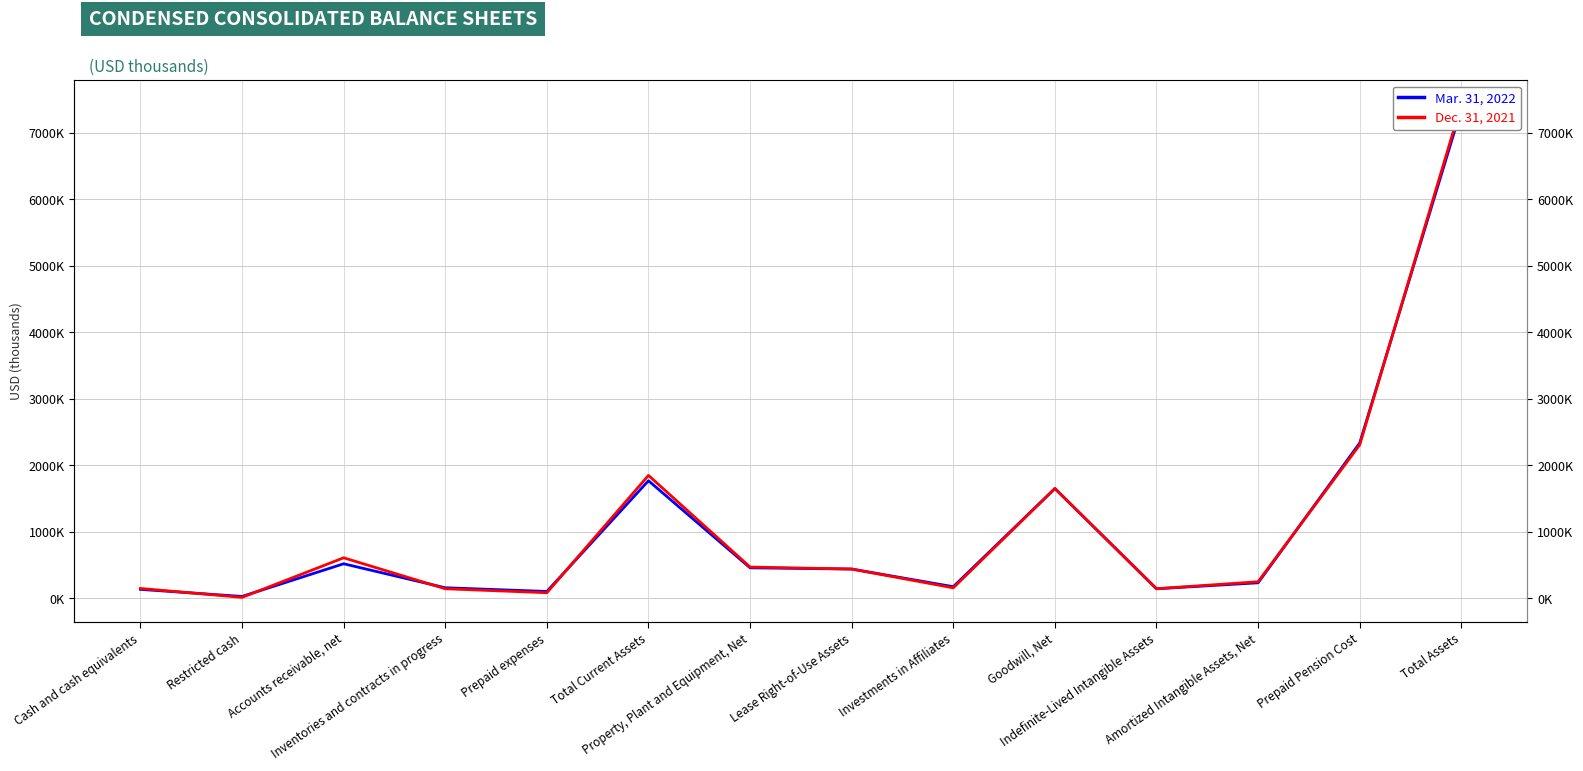

True or false: Mar. 31, 2022 has more than 2 points higher than both neighbors.

True